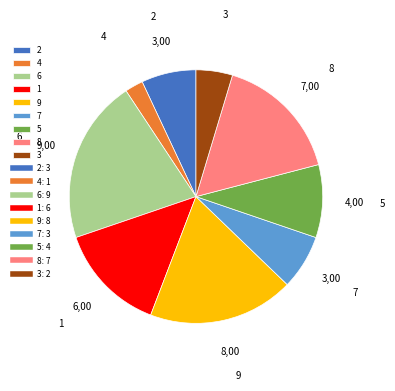

Combined, do 9 and 7 account for over 50%?

No